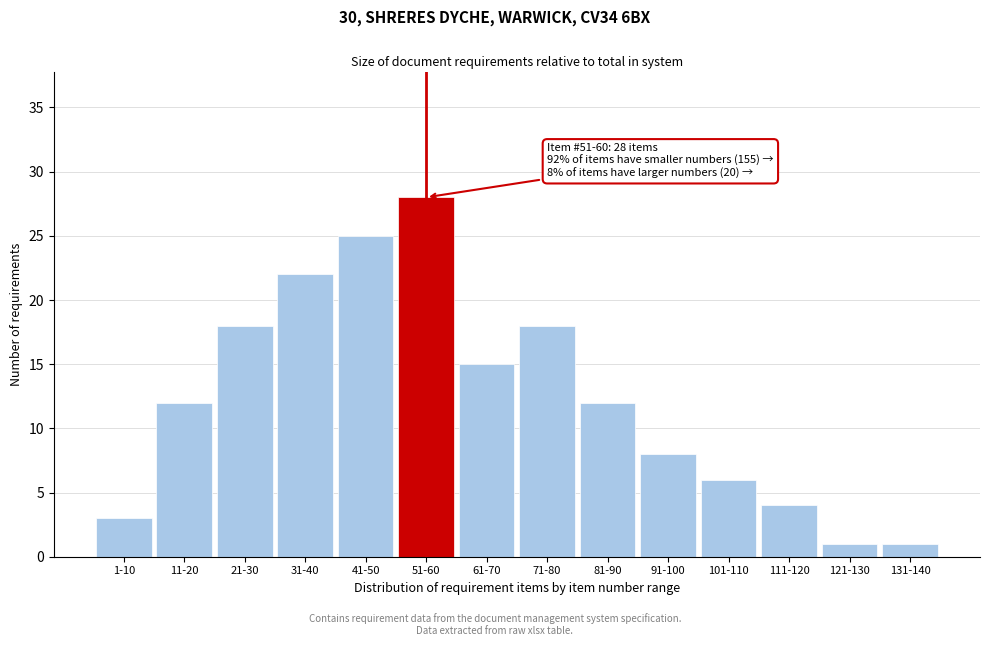

Reading right to left, list all the values displayed in this chart.

131-140=1	121-130=1	111-120=4	101-110=6	91-100=8	81-90=12	71-80=18	61-70=15	51-60=28	41-50=25	31-40=22	21-30=18	11-20=12	1-10=3